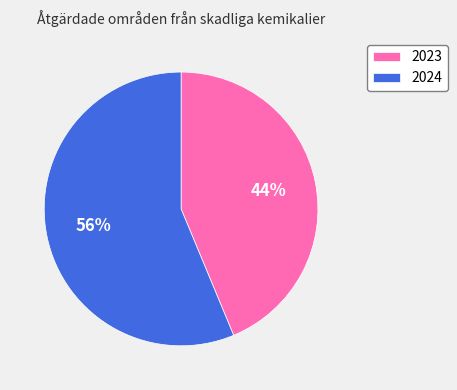

To the nearest percent, what percentage of the pie is 2024?

56%